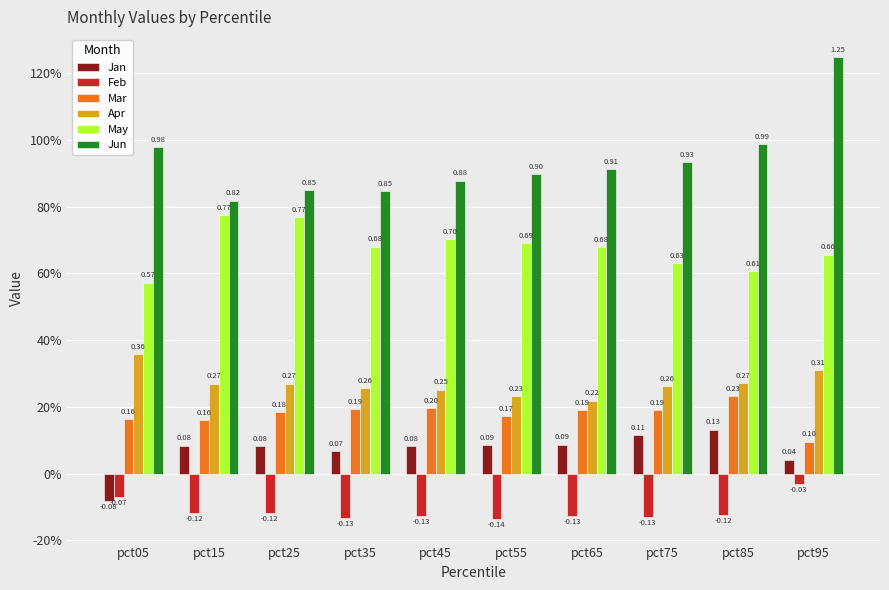

What is the approximate value of Feb at pct15?

-0.1